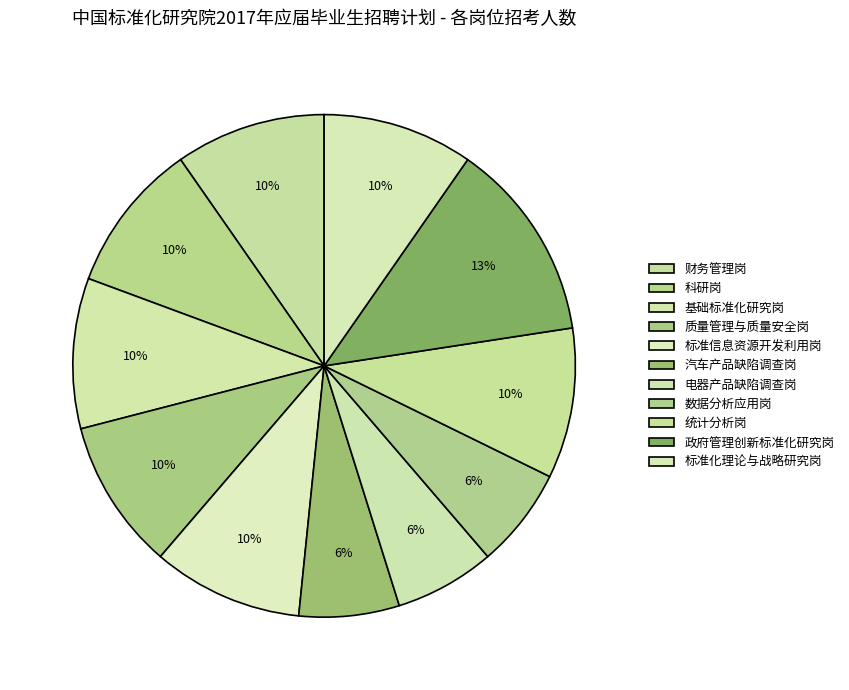

Count the number of slices in the pie.

11